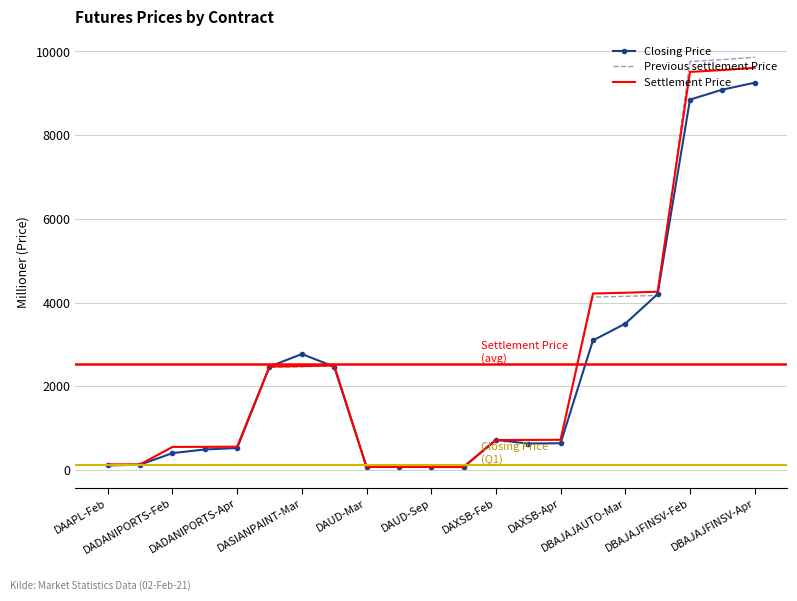

Which series has the widest spread of values?

Previous settlement Price